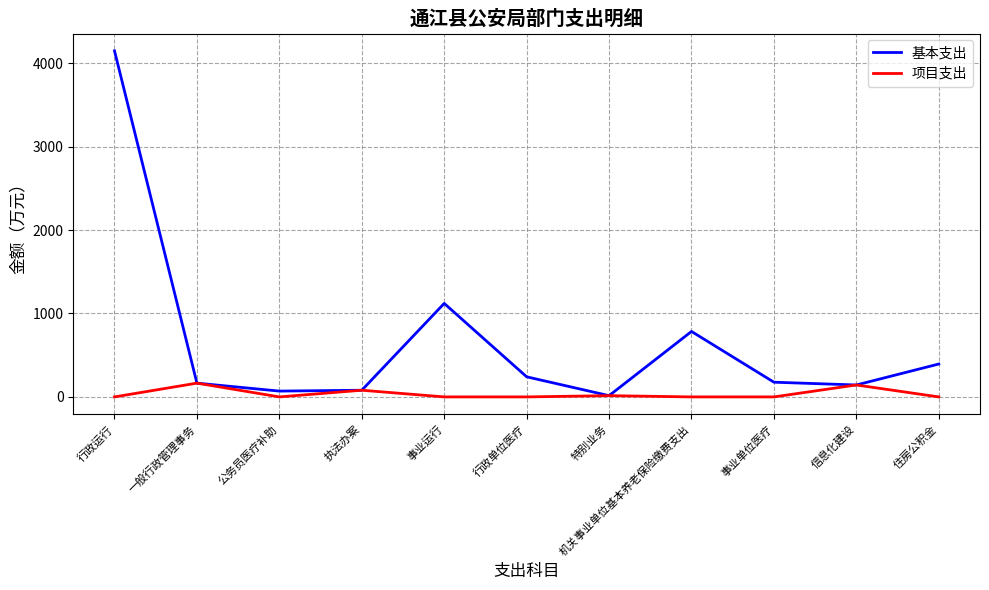

How many series are shown in this chart?

2